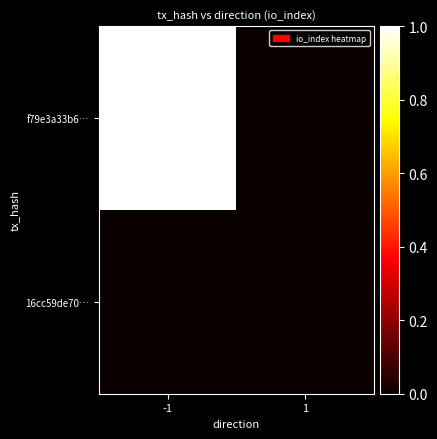

Reading left to right, list all the values displayed in this chart.

f79e3a33b6…: -1=1	1=0
16cc59de70…: -1=0	1=0